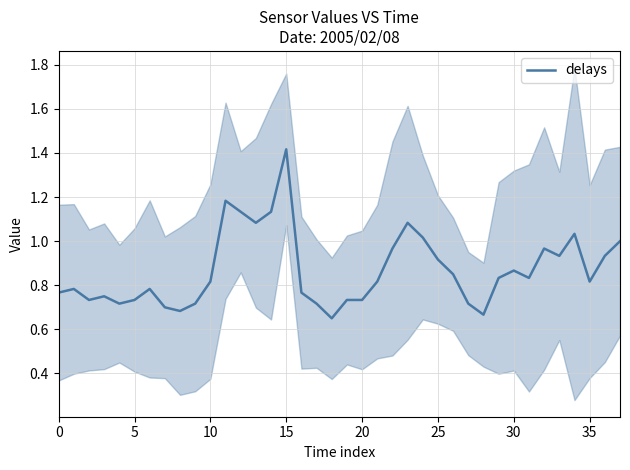

Is it true that the value at 10 is 0.5?

False